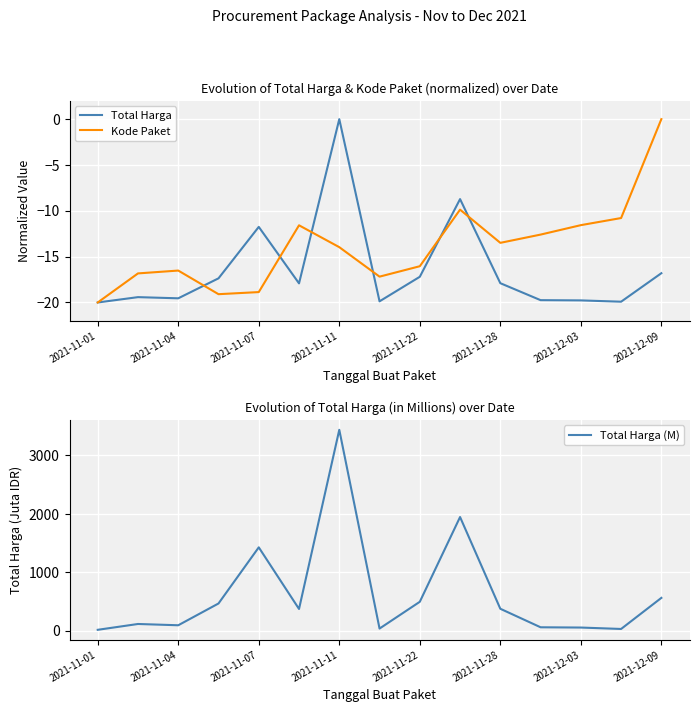

What is the sum of the Total Harga values at 2021-11-11 and 2021-11-22?

-17.2